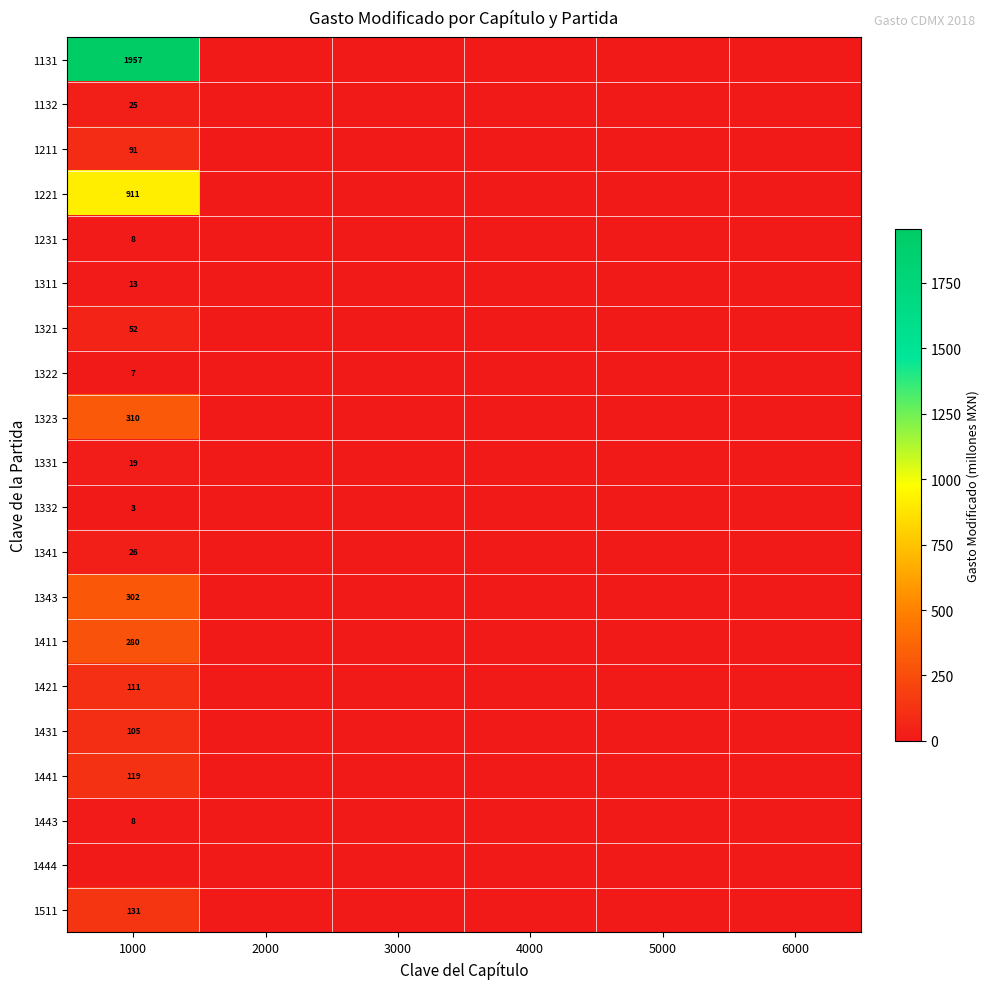

The value of 1341 at 1000 is 26. True or false?

True